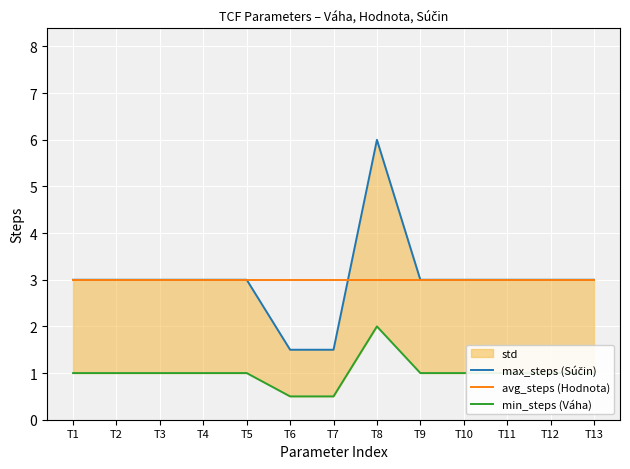

The value of avg_steps (Hodnota) at T10 is 2.0. True or false?

False